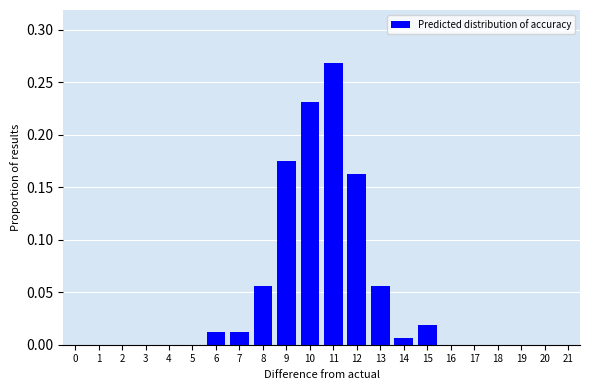

What is the change in value from 0 to 9?

+0.2